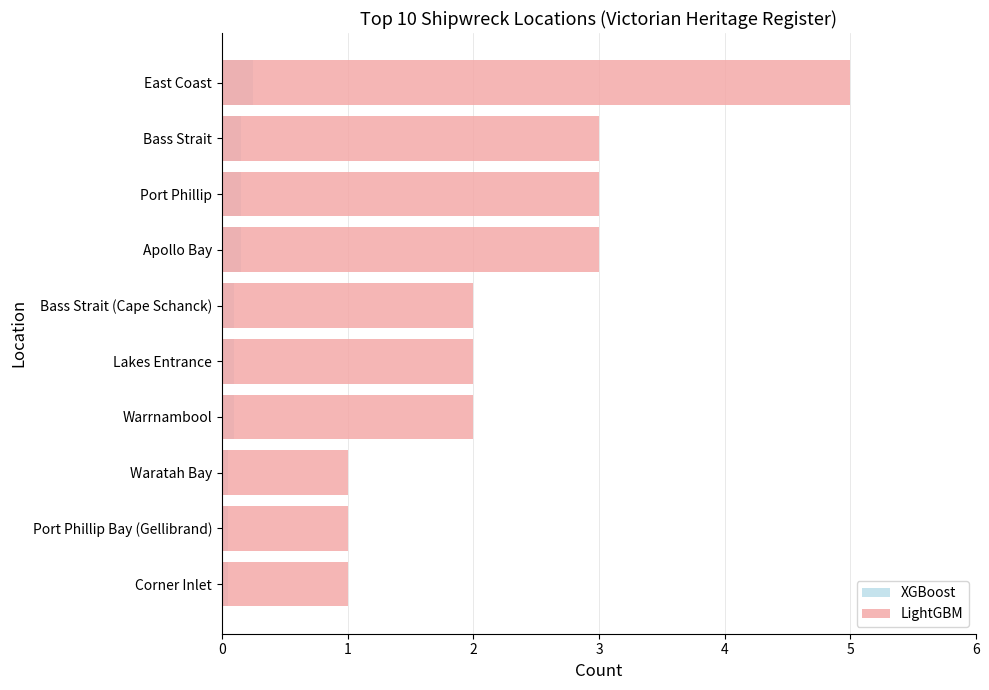

What is the sum of the XGBoost values at Warrnambool and Bass Strait?

0.2